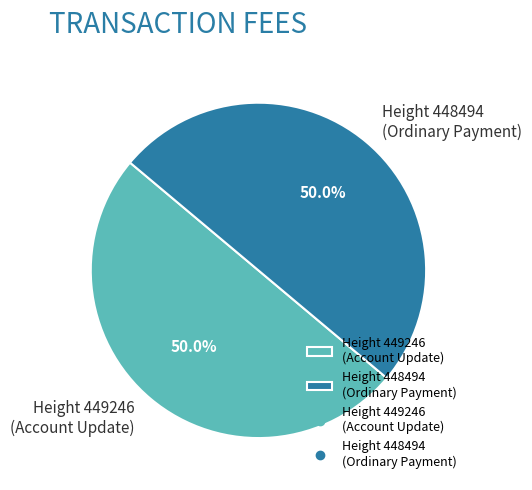

What is the total percentage of Height 448494 (Ordinary Payment) and Height 449246 (Account Update)?

100.0%